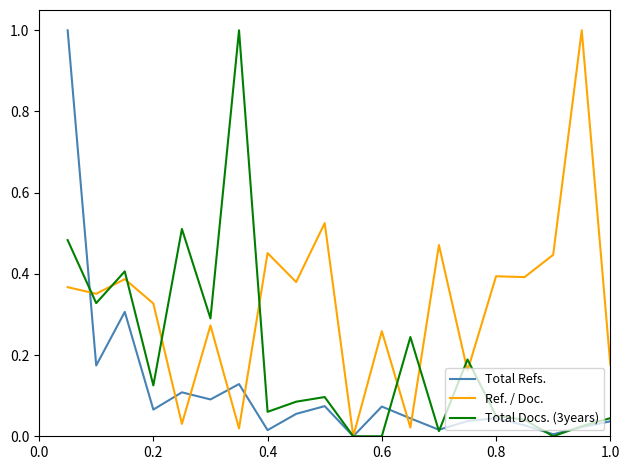

Rank the series by their average value, from highest to lowest.

Ref. / Doc., Total Docs. (3years), Total Refs.